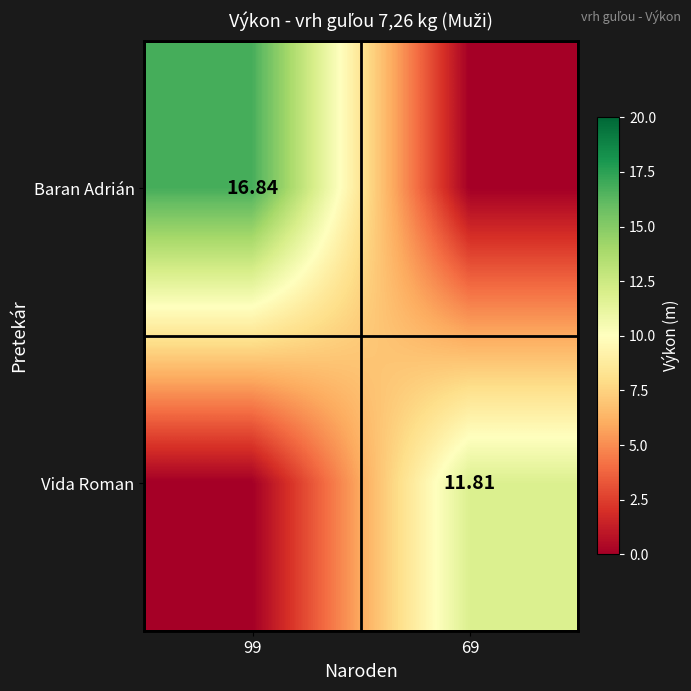

What is the approximate value of Baran Adrián at 99?

16.8